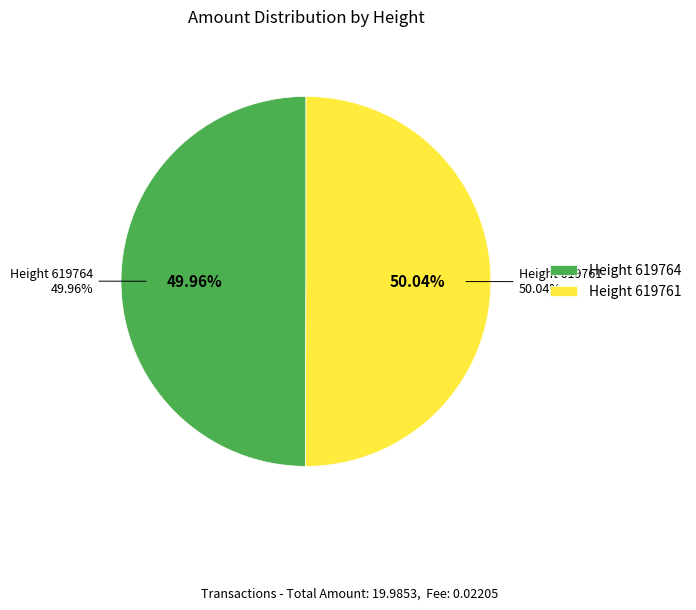

Do 619764 and 619761 together represent more than half of the pie?

Yes